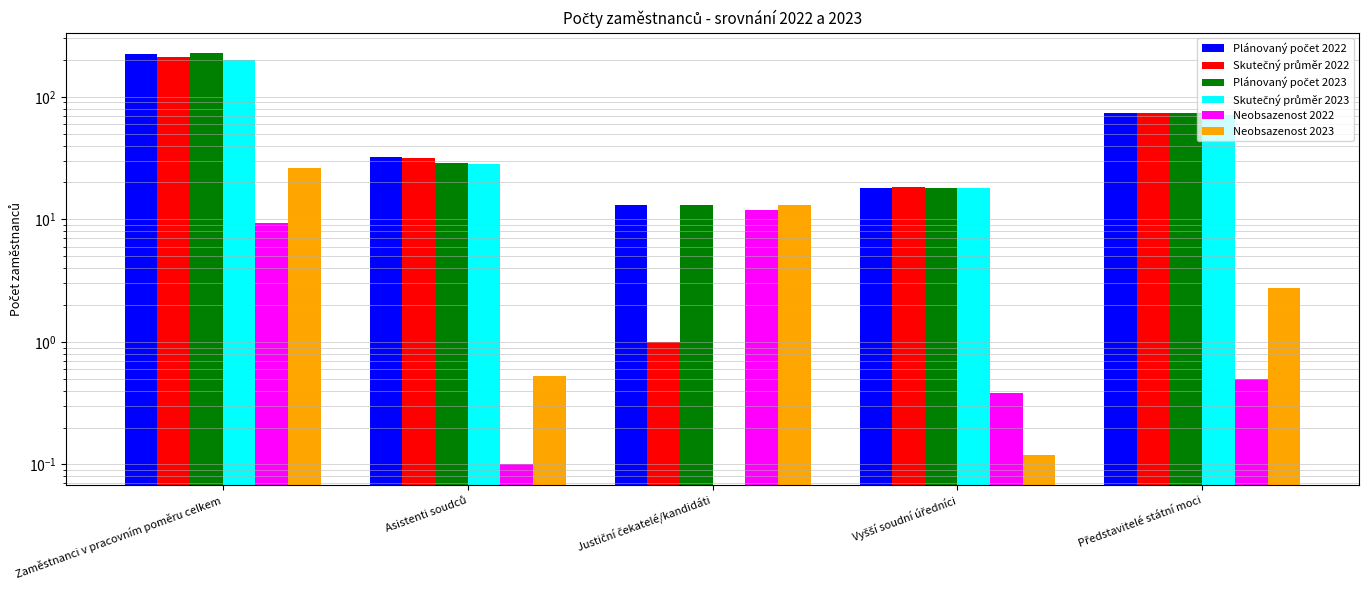

What is the approximate value of Skutečný průměr 2022 at Vyšší soudní úředníci?

18.4